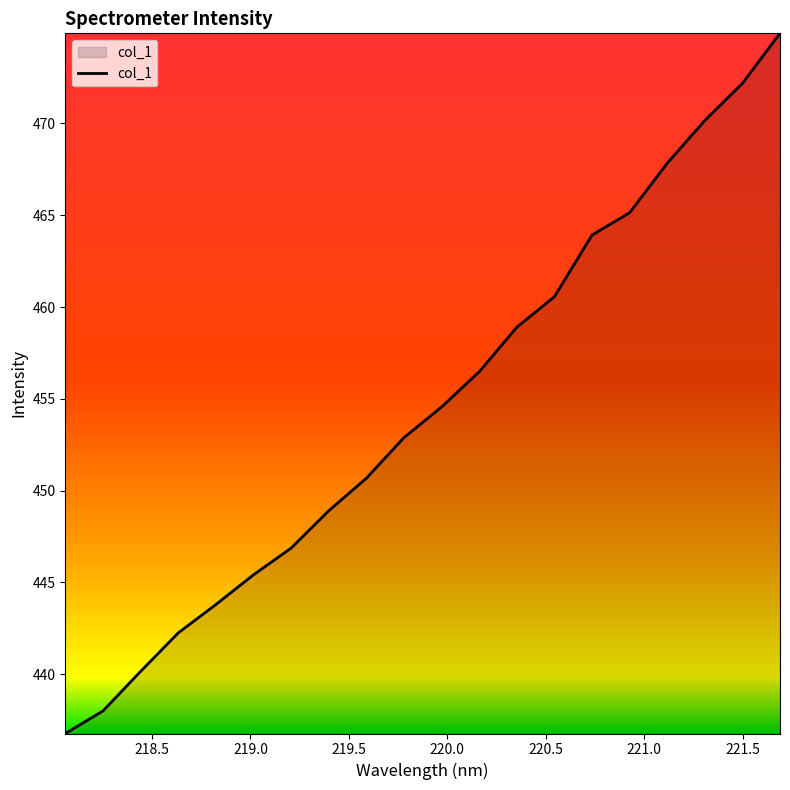

What is the maximum value shown in the chart?

474.9